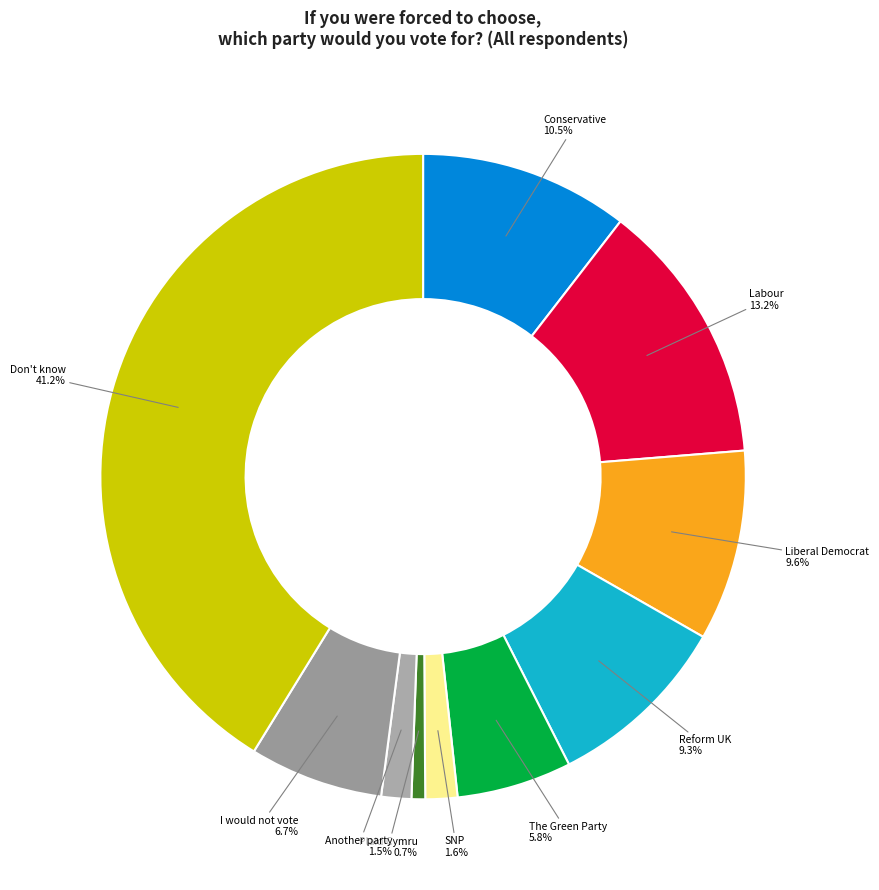

What is the smallest slice in the pie chart?

Plaid Cymru